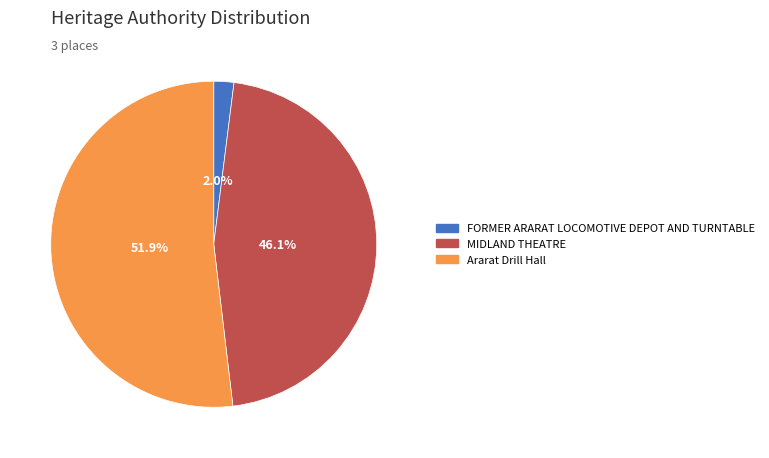

To the nearest percent, what is the average slice percentage?

33%